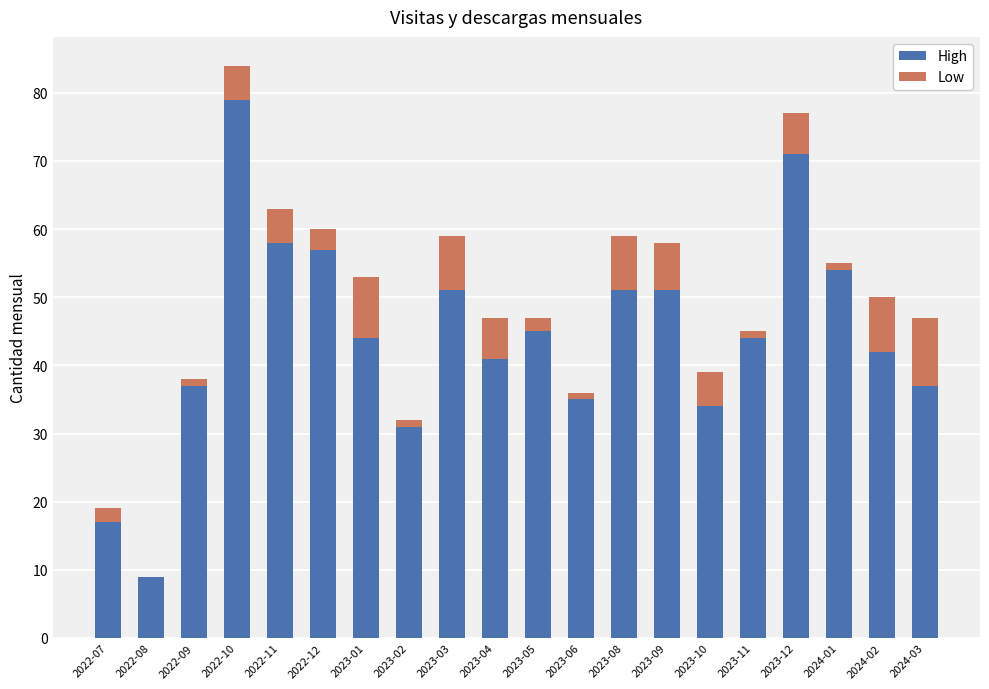

What is the maximum value for High?

79